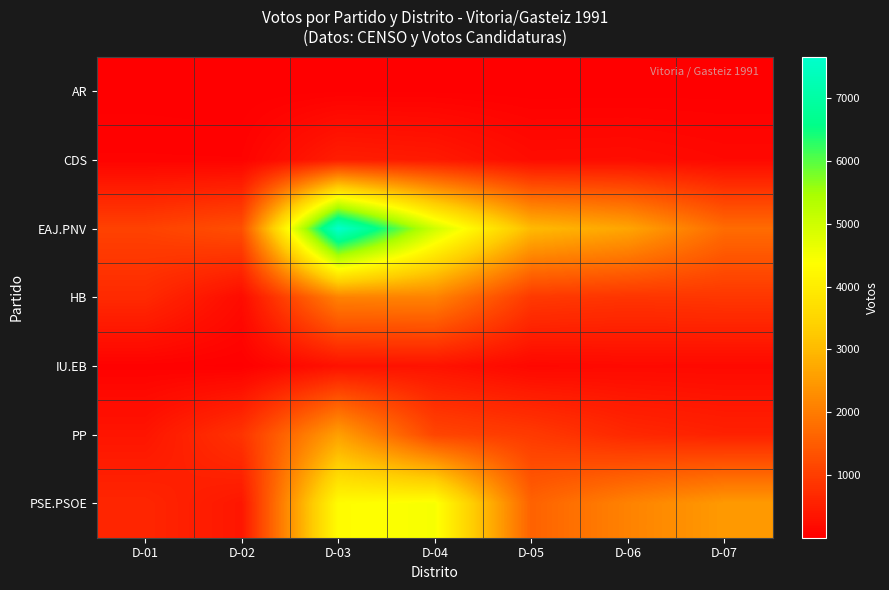

At which category is the sum across all series the highest?

D-03